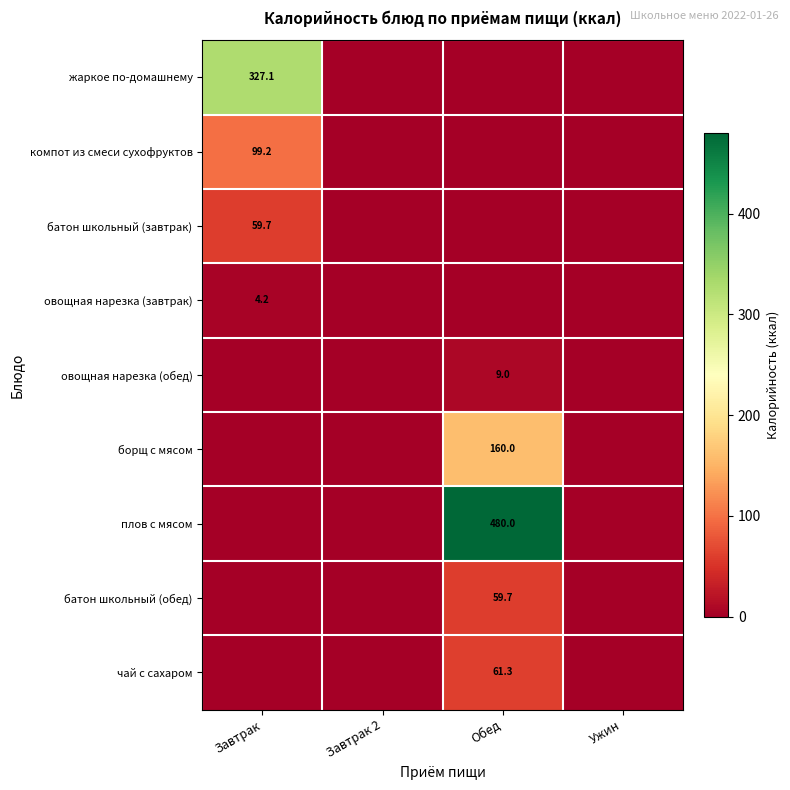

True or false: овощная нарезка (обед) has a value of 9.0 at Обед.

True